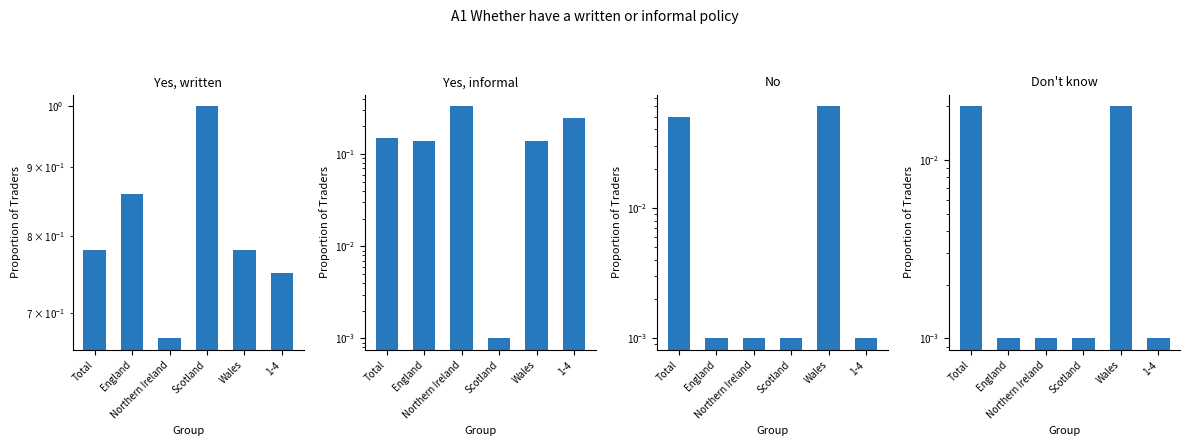

Which has a higher value, Total or England?

England